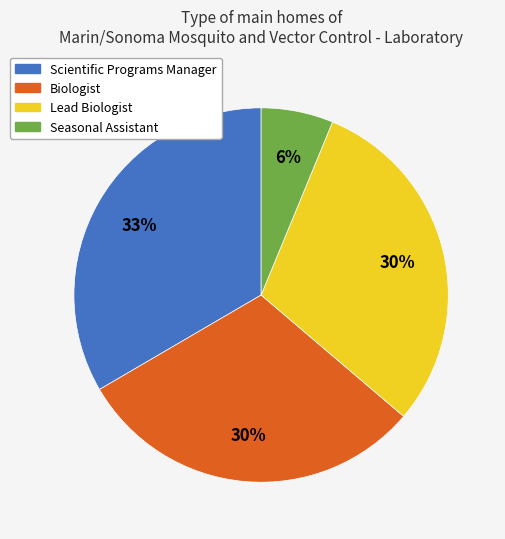

Which category has the smallest portion of the pie?

Seasonal Assistant